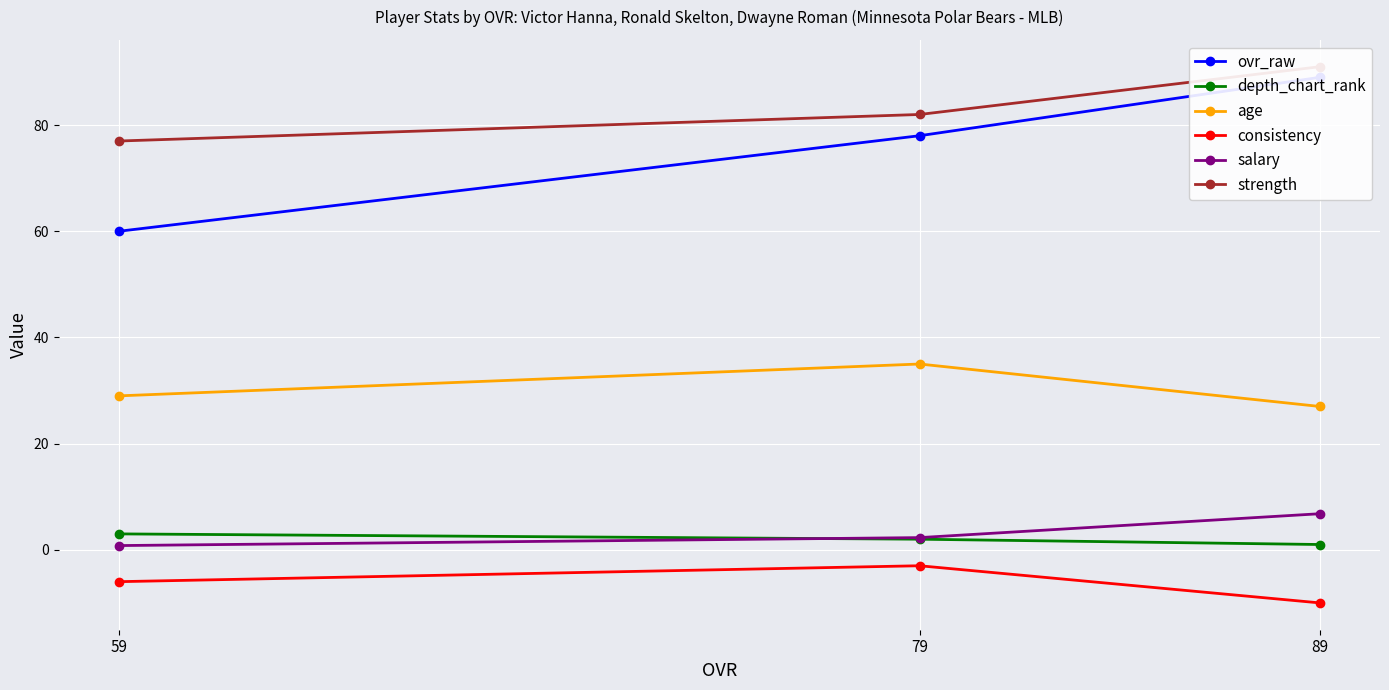

Is the value of age at 59 greater than the value of depth_chart_rank at 59?

Yes